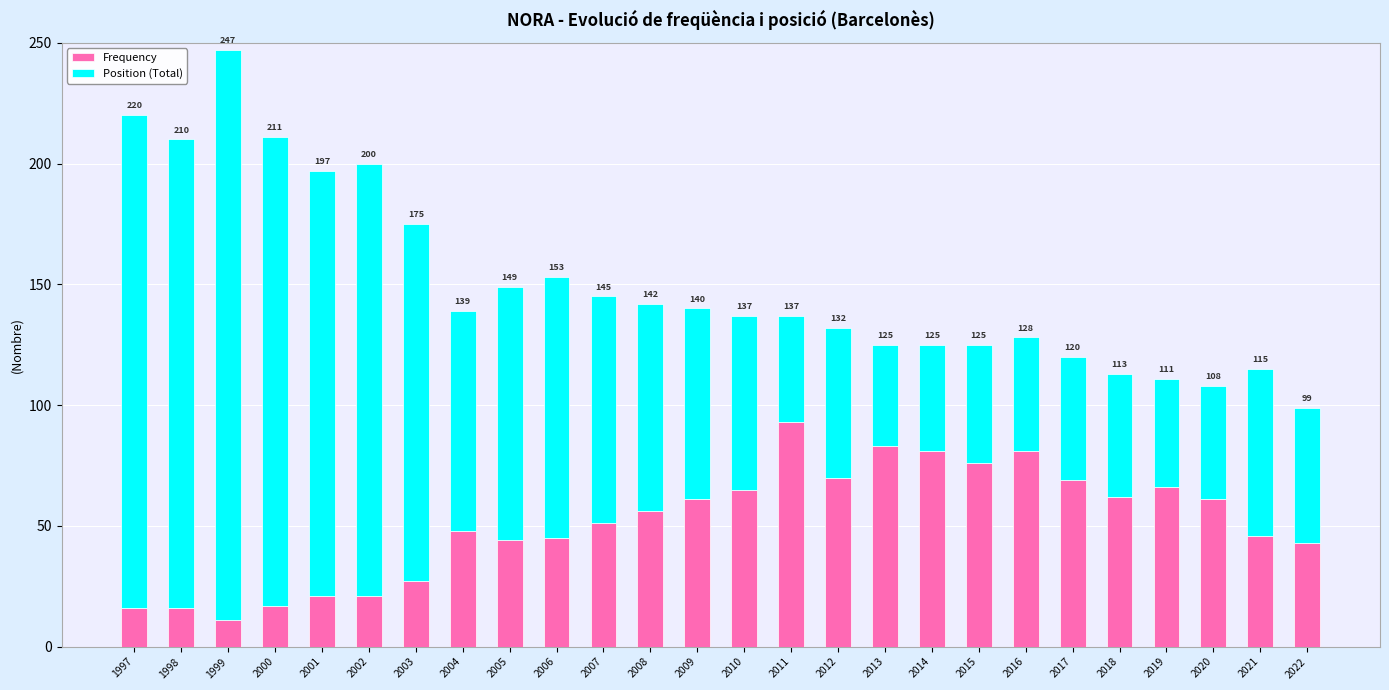

Does the chart contain any negative values?

No